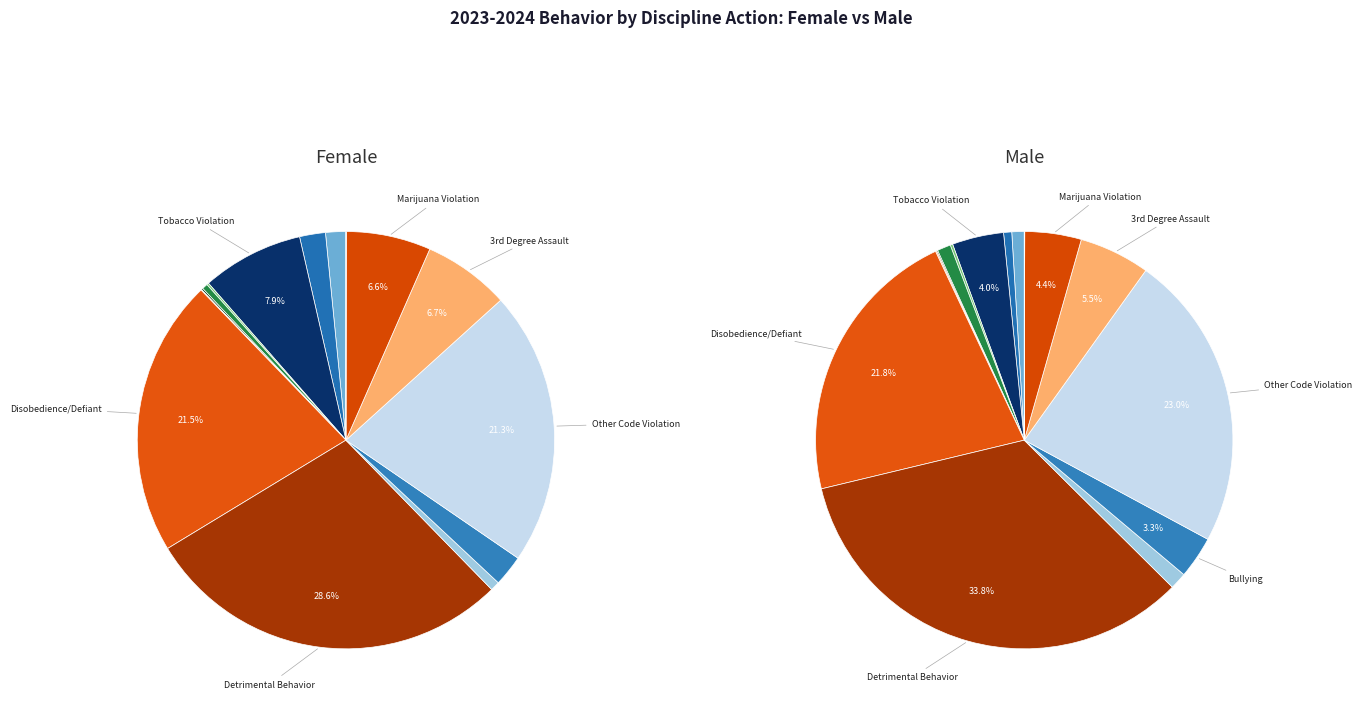

How many segments does this pie chart have?

15